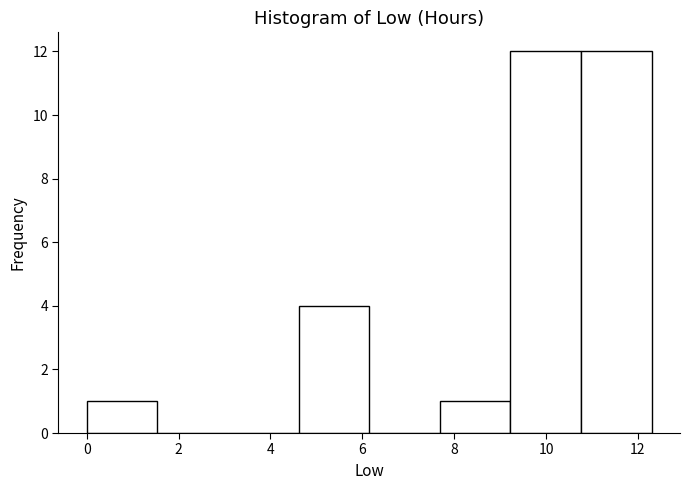

How tall is the bar that spans 9.2 to 10.8 on the x-axis? Neither the bar edges nor the heights are printed on the chart, so give them approximately, as read against the axes.

12